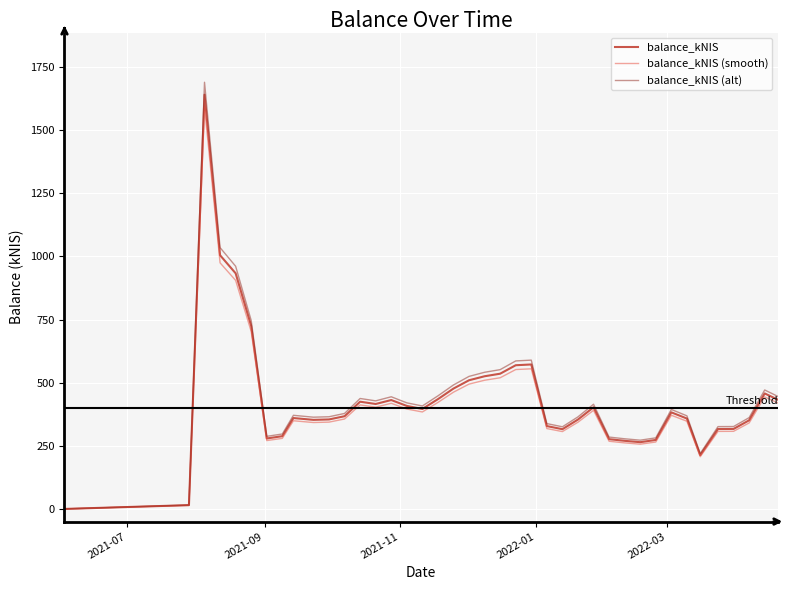

In balance_kNIS (smooth), how many points are lower than both neighbors (excluding endpoints)?

7